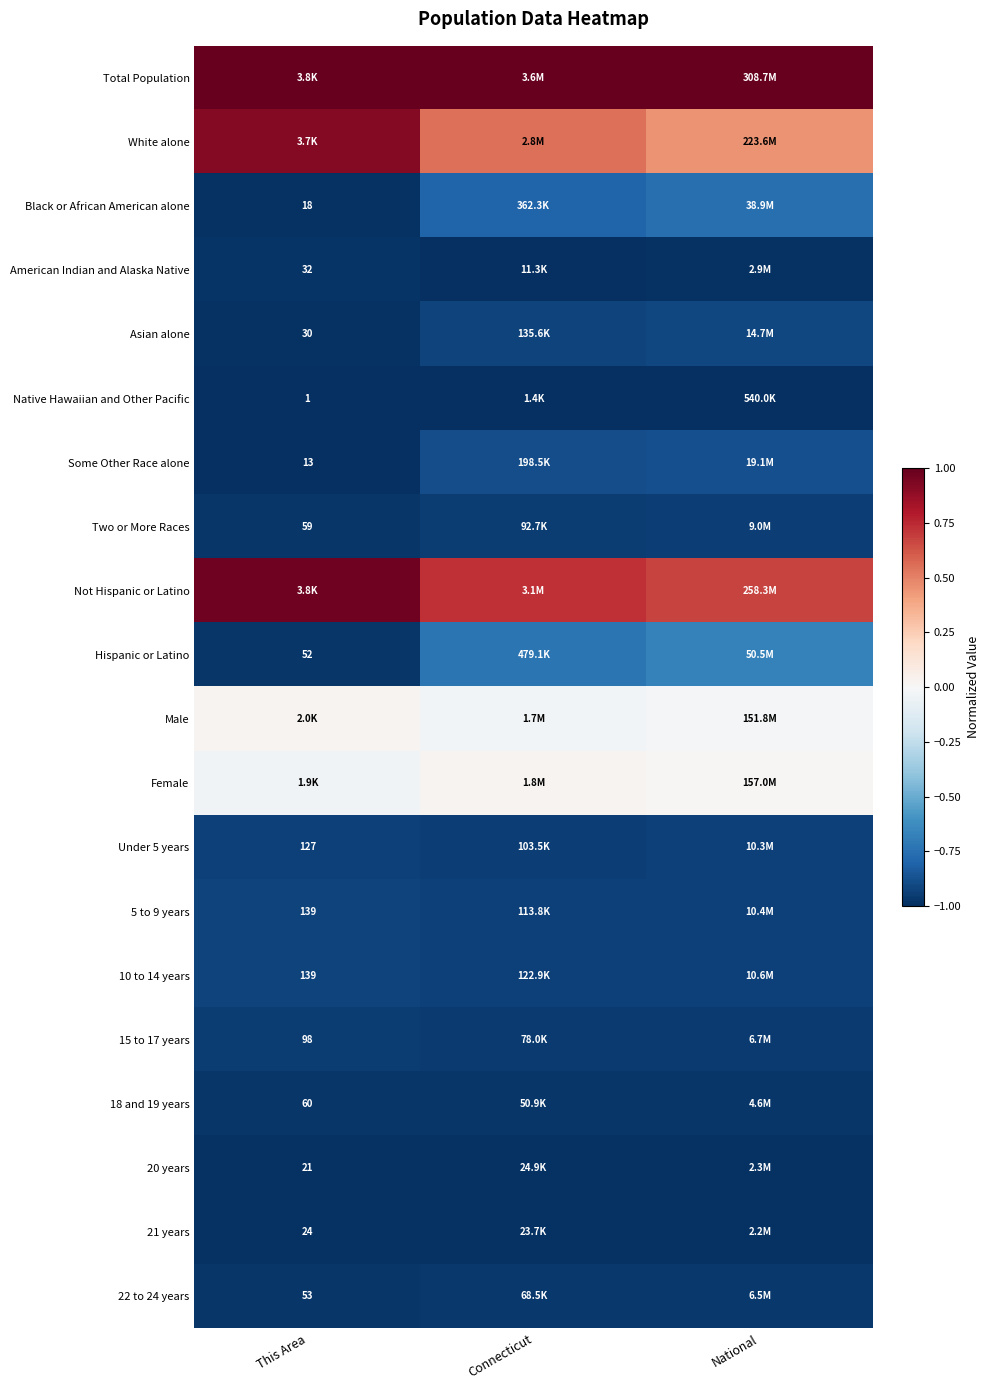

Is it true that Asian alone equals -0.9 at National?

True